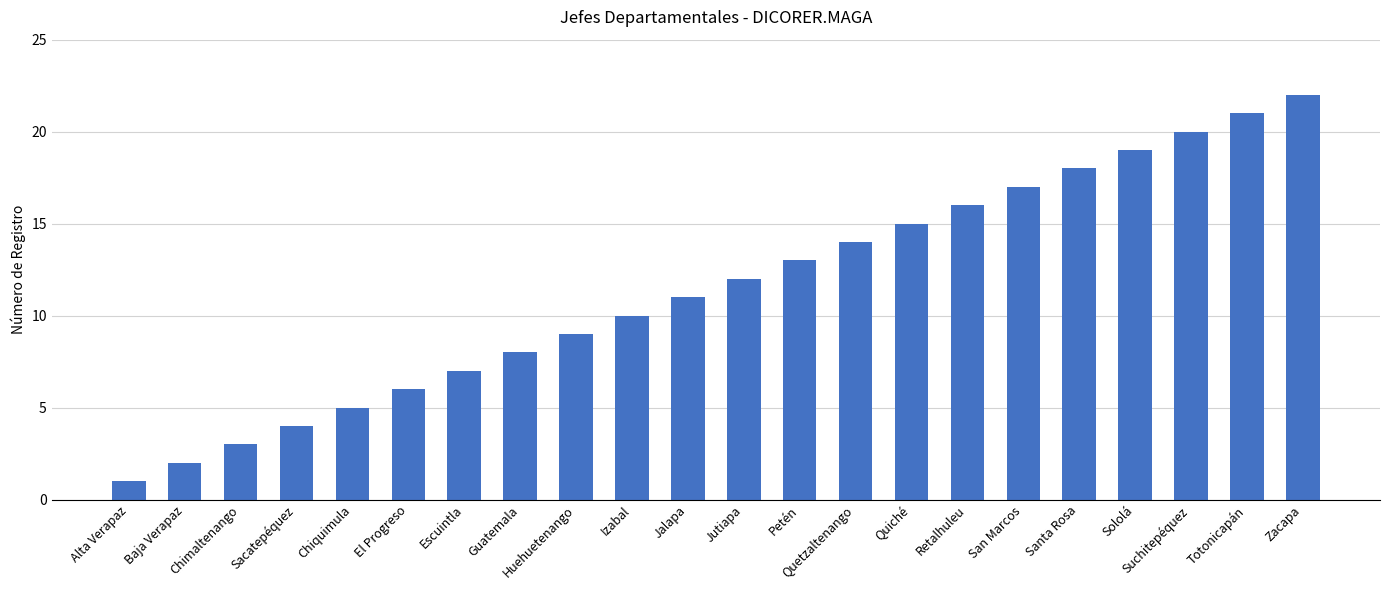

What is the sum of all values?

253